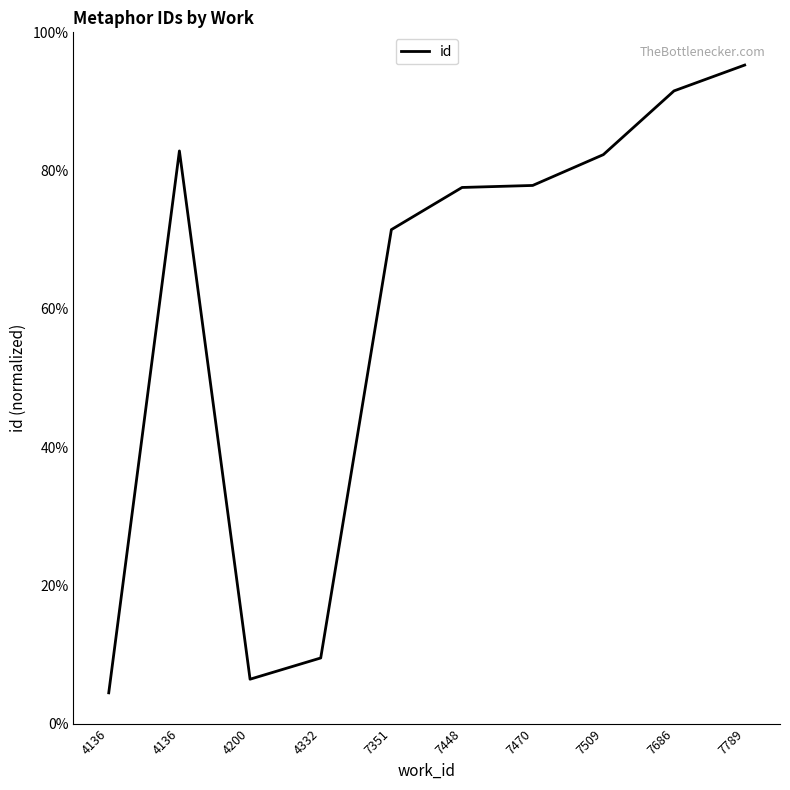

Read the value at 4136.

4.5